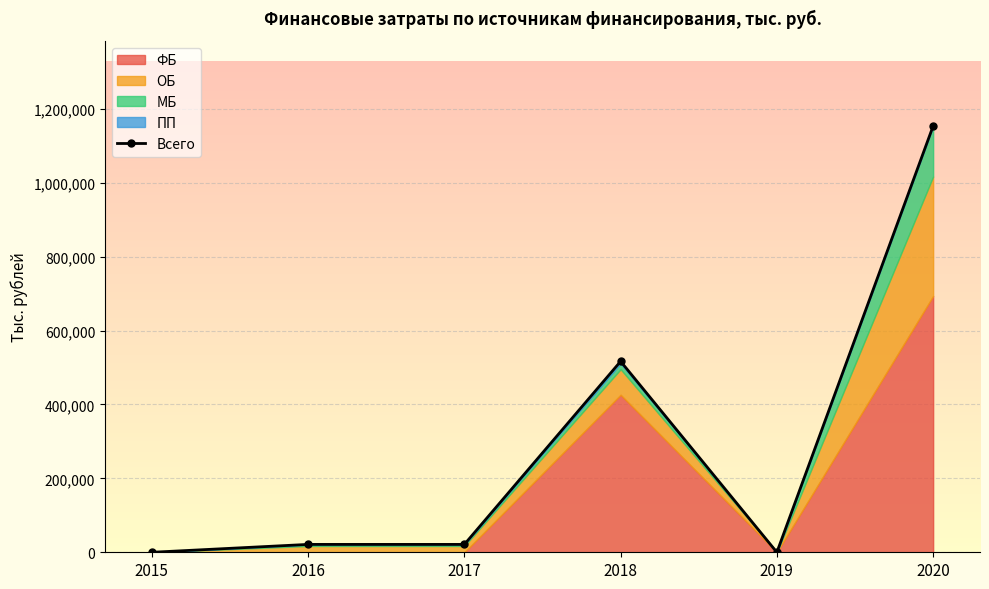

Rank the categories by value from highest to lowest.

2020, 2018, 2016, 2017, 2015, 2019